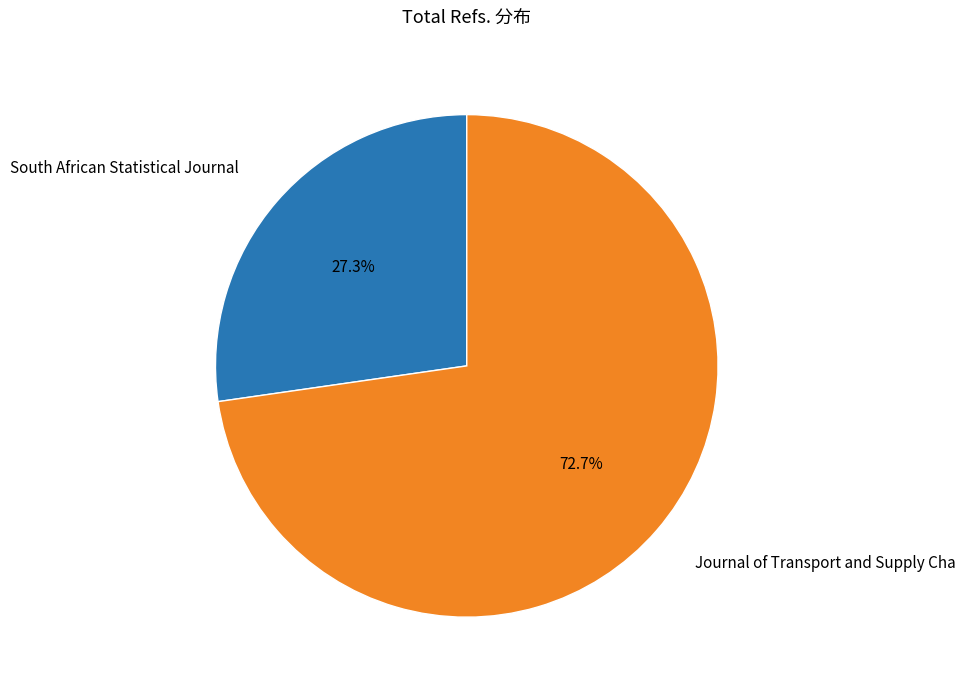

To the nearest percent, what is the average slice percentage?

50%